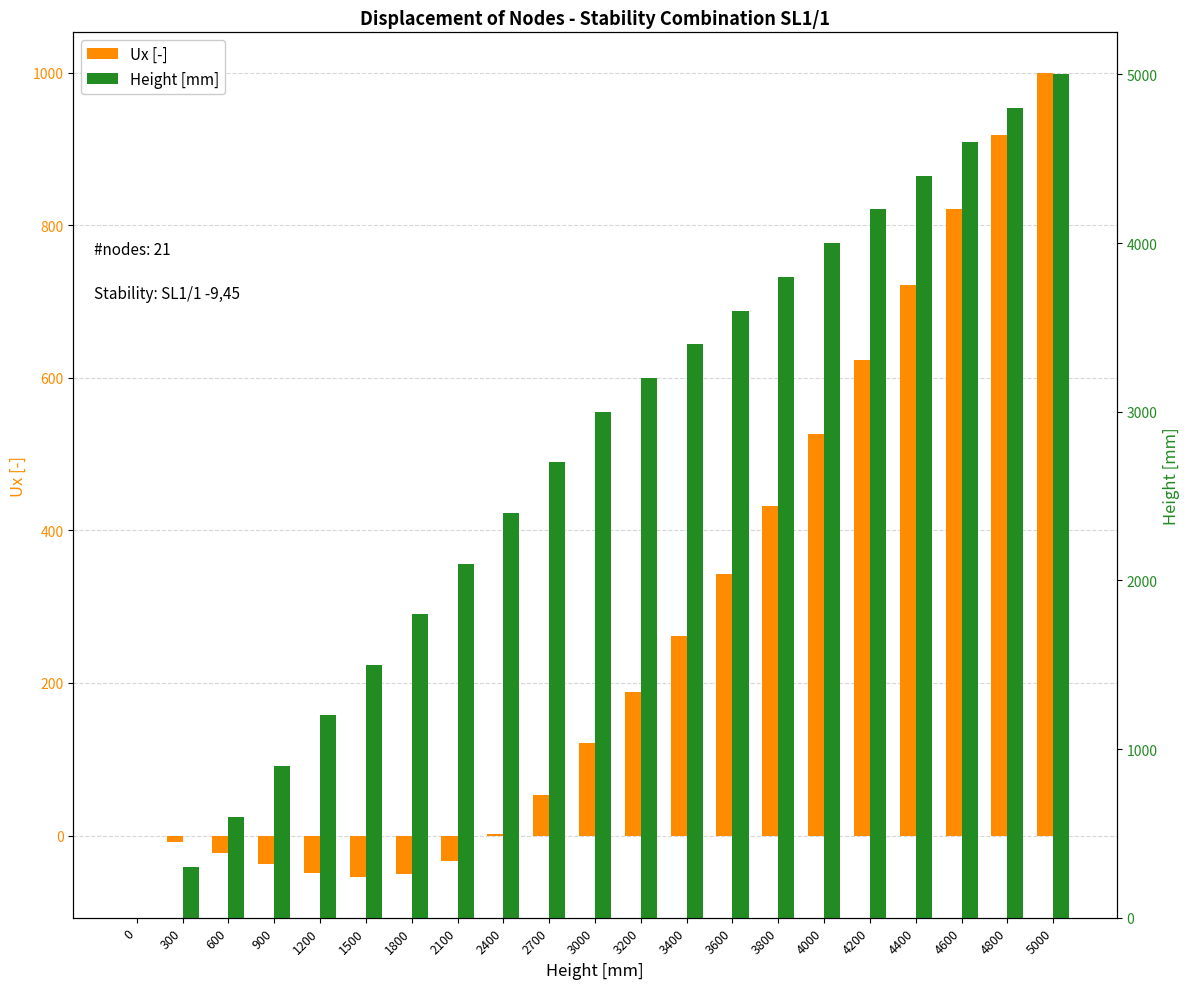

Which series has the largest total across all categories?

Height [mm]